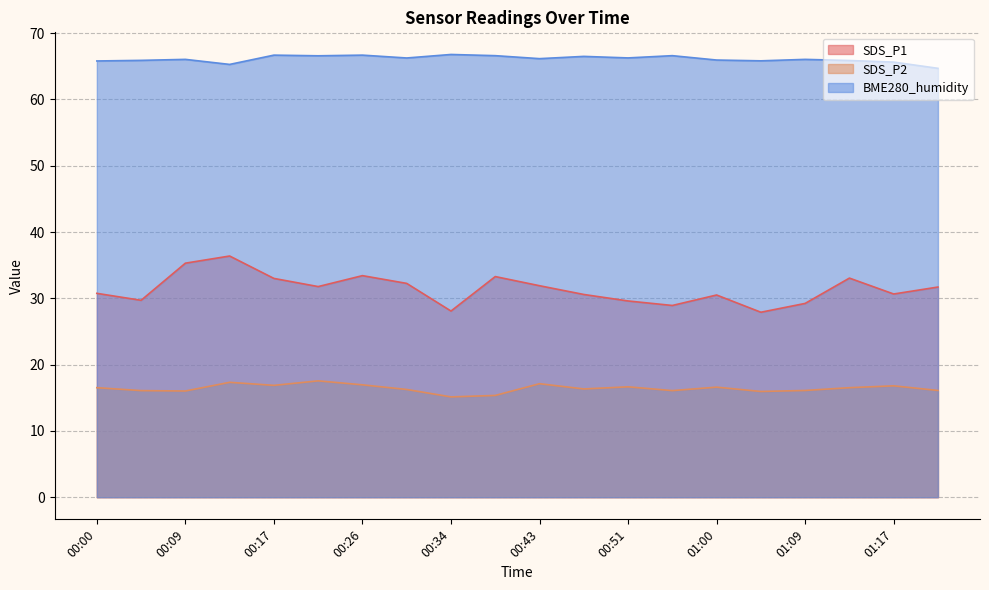

At which category is the sum across all series the highest?

00:13